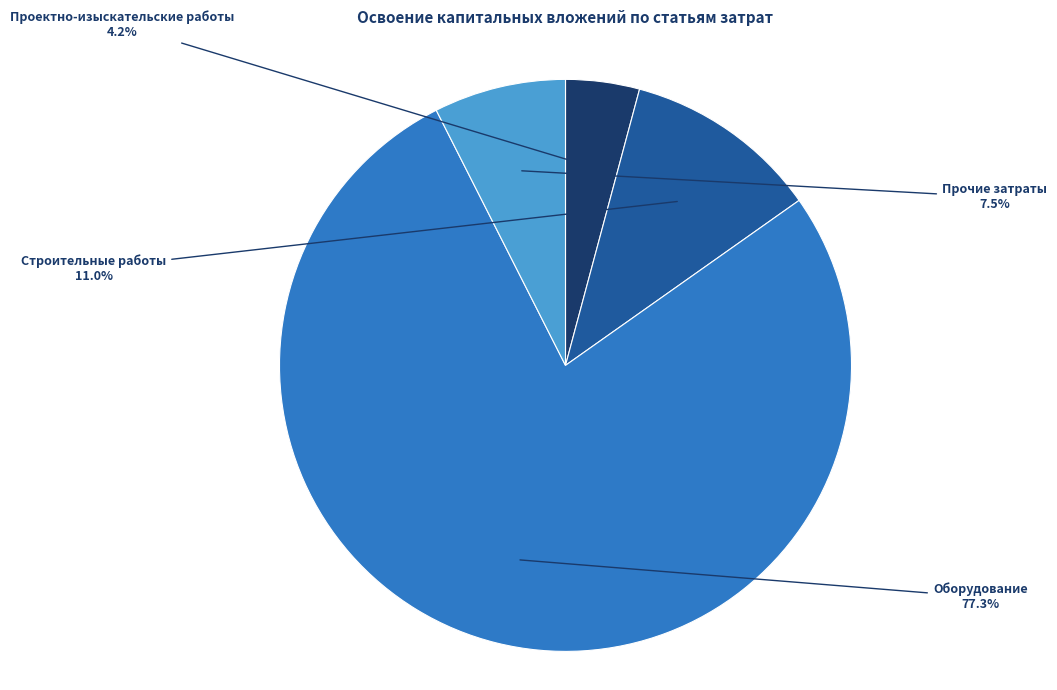

Is it true that Проектно-изыскательские работы is 15% of the pie?

False